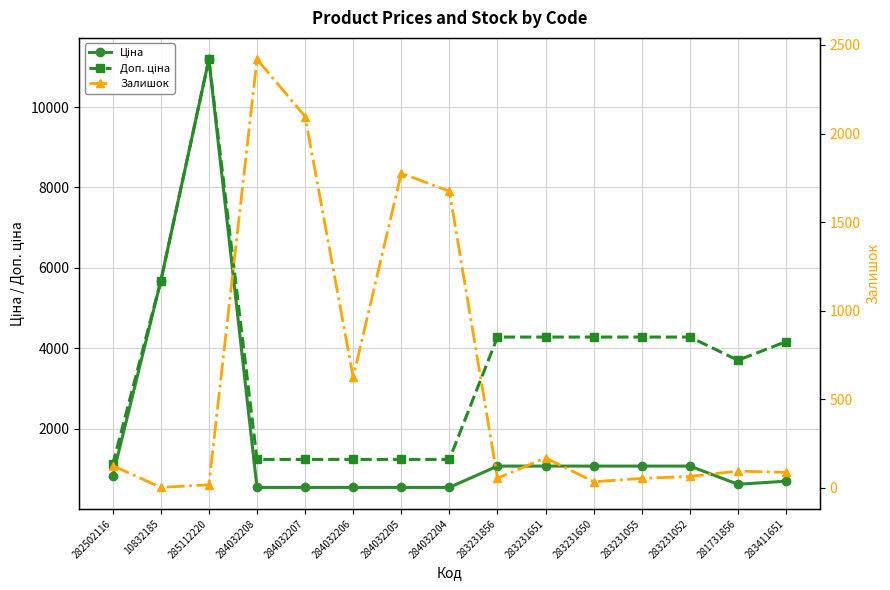

What are all the series names shown in the legend?

Ціна, Доп. ціна, Залишок